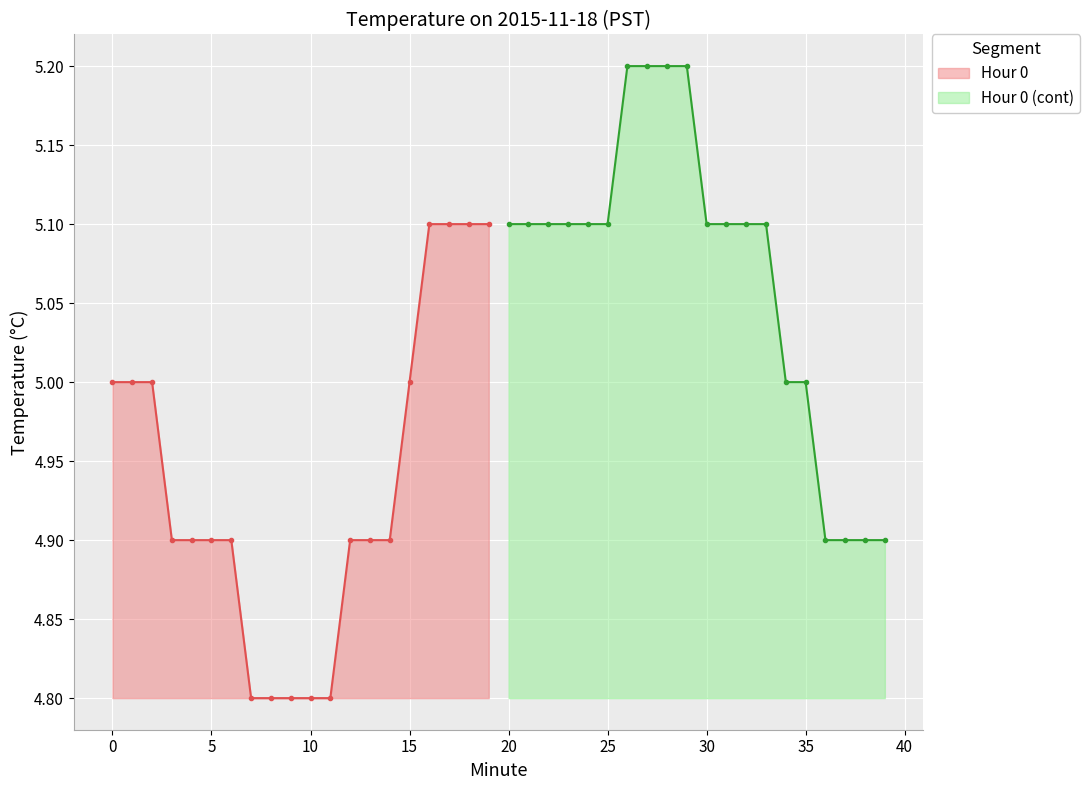

Reading left to right, extract all data points from this chart.

Hour 0: 5.0	5.0	5.0	4.9	4.9	4.9	4.9	4.8	4.8	4.8	4.8	4.8	4.9	4.9	4.9	5.0	5.1	5.1	5.1	5.1
Hour 0 (cont): 5.1	5.1	5.1	5.1	5.1	5.1	5.2	5.2	5.2	5.2	5.1	5.1	5.1	5.1	5.0	5.0	4.9	4.9	4.9	4.9